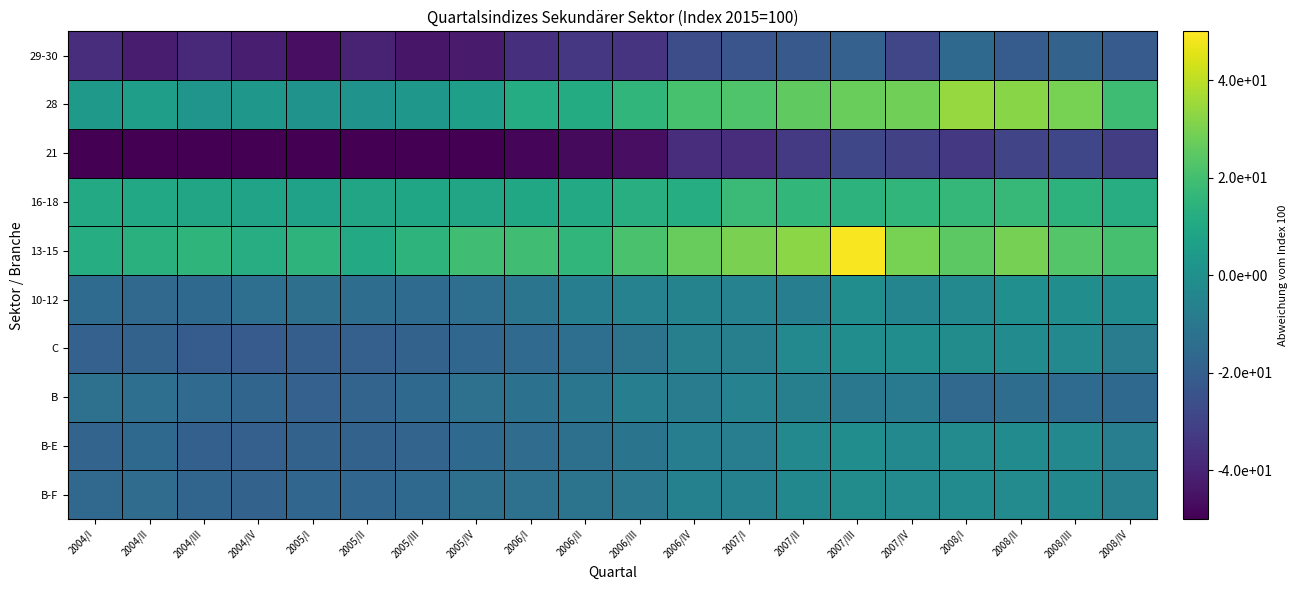

At how many categories does at least one series exceed 3?

20